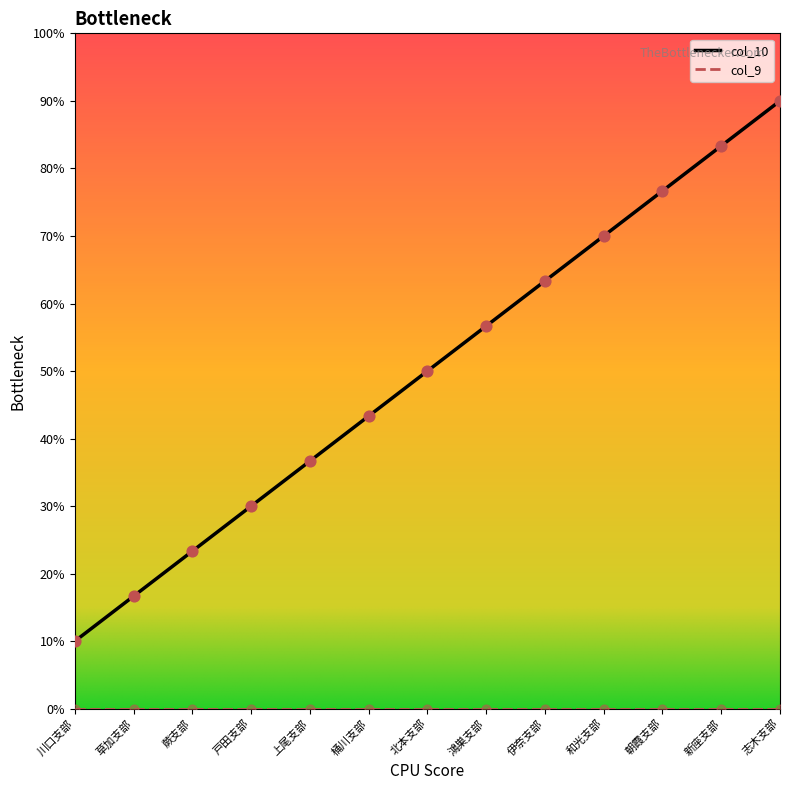

Which has a higher value, 北本支部 or 和光支部?

和光支部